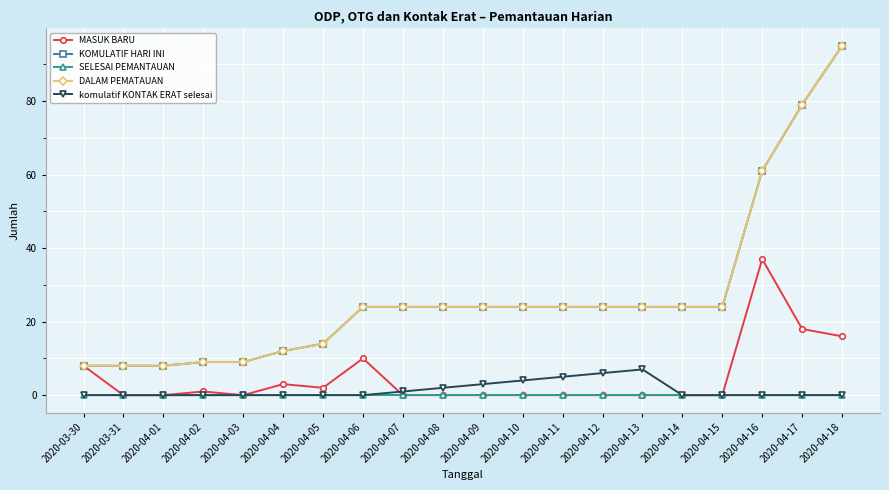

Between 2020-04-09 and 2020-04-04, which is larger?

2020-04-04